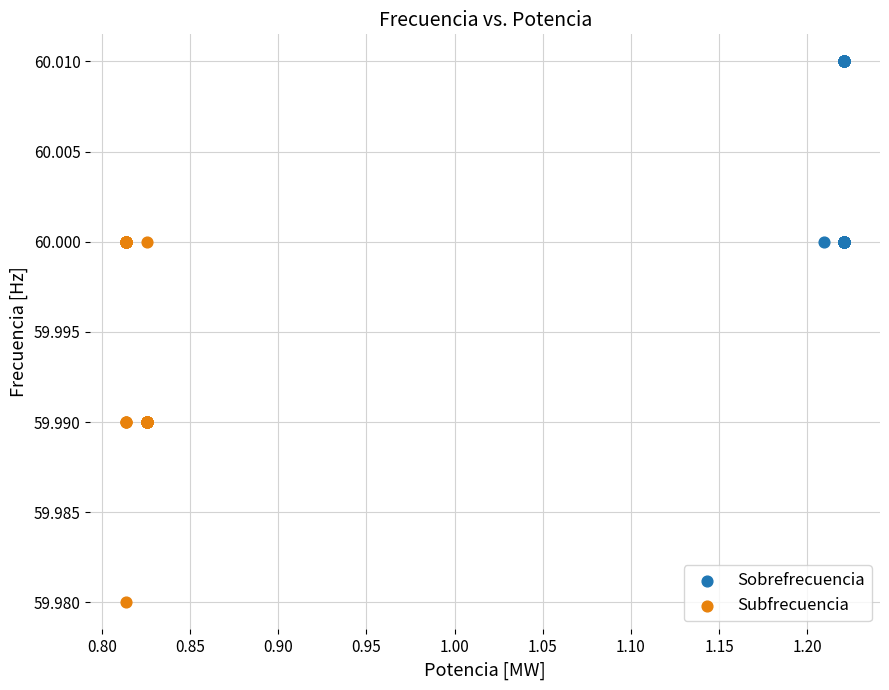

Which series reaches the maximum Y coordinate?

Sobrefrecuencia